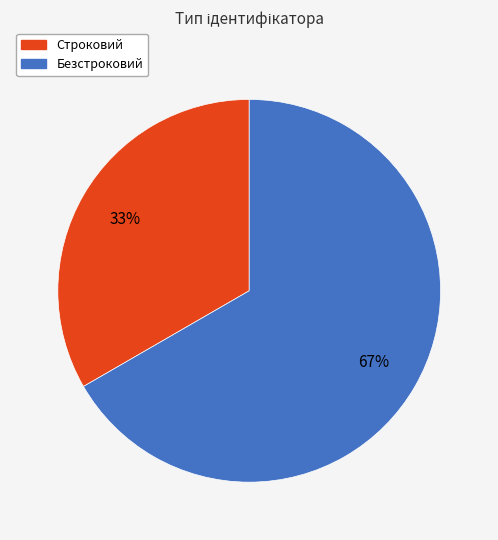

Is it true that Безстроковий is 67% of the pie?

True